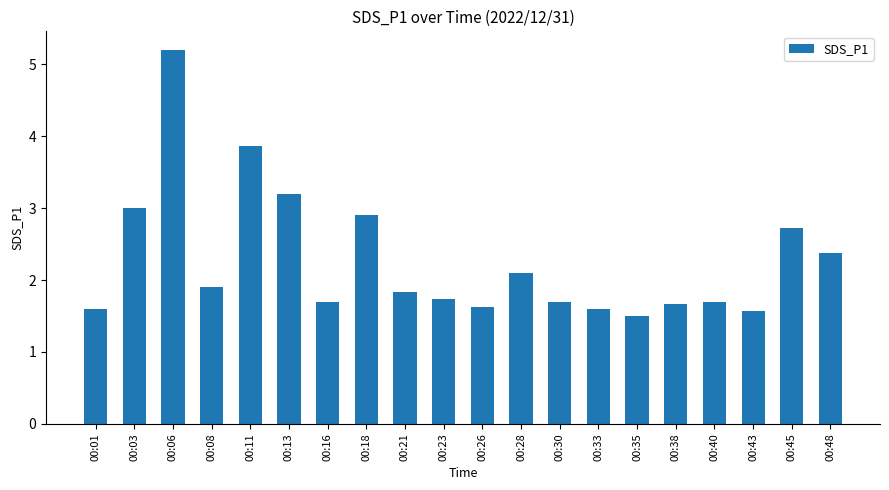

At which label is the value closest to 3?

00:03